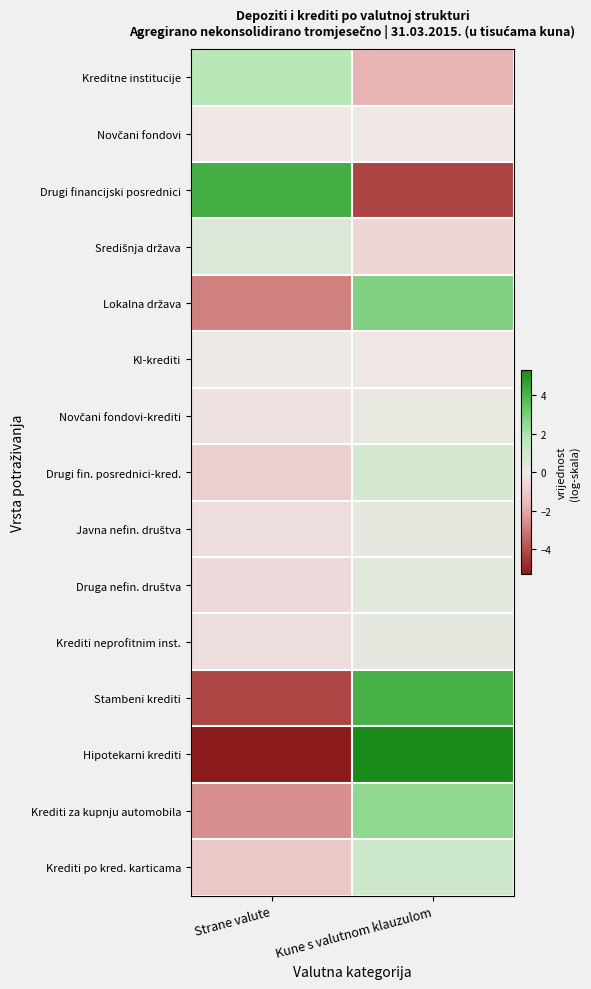

What is the maximum value shown in the chart?

5.3